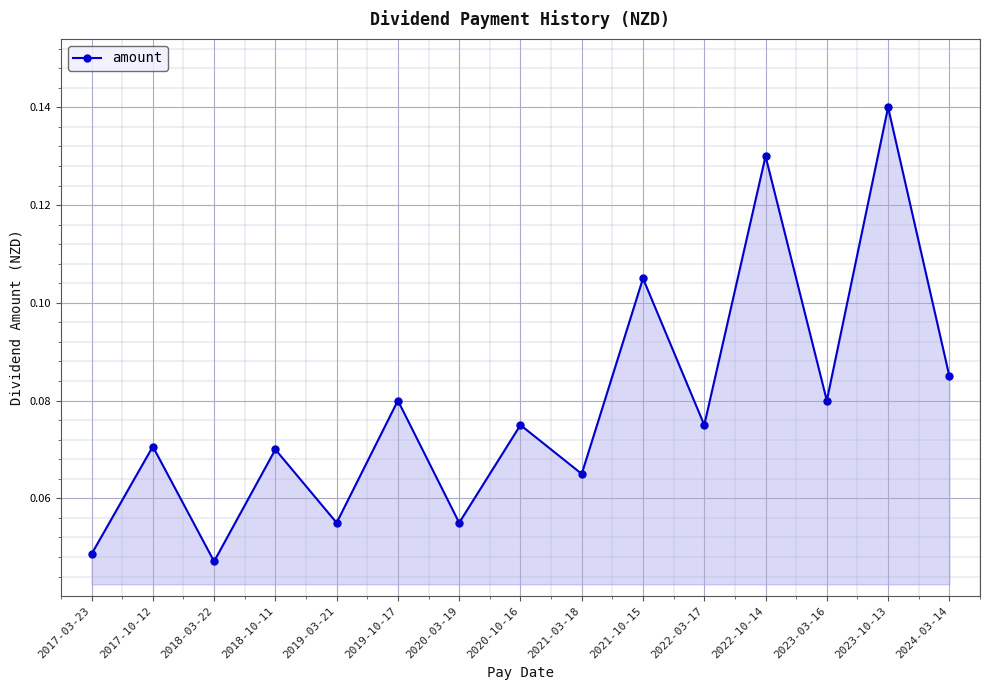

Which has a higher value, 2020-03-19 or 2019-10-17?

2019-10-17